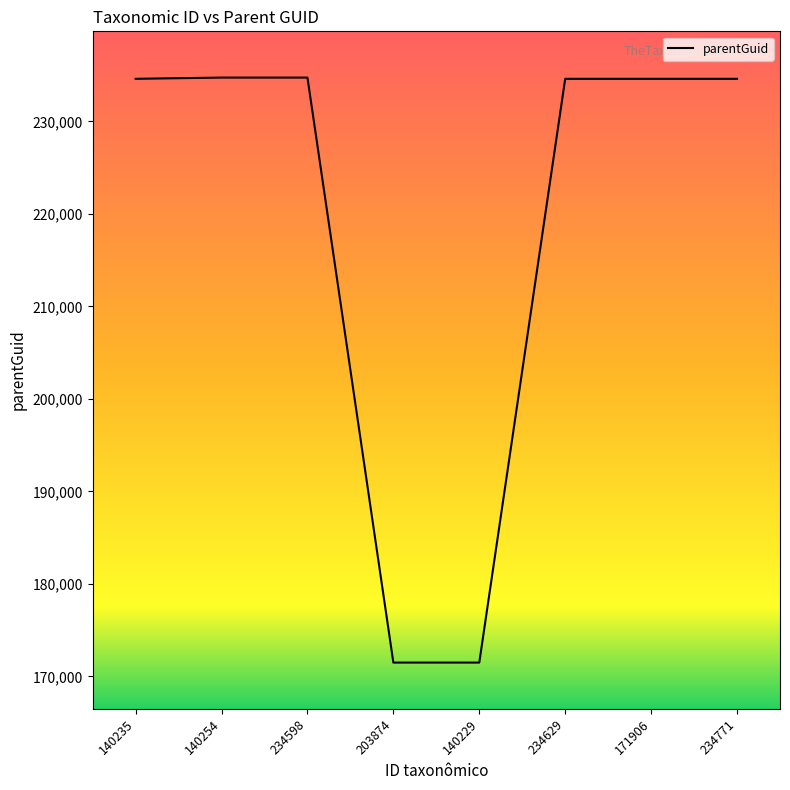

What is the greatest value displayed?

234748